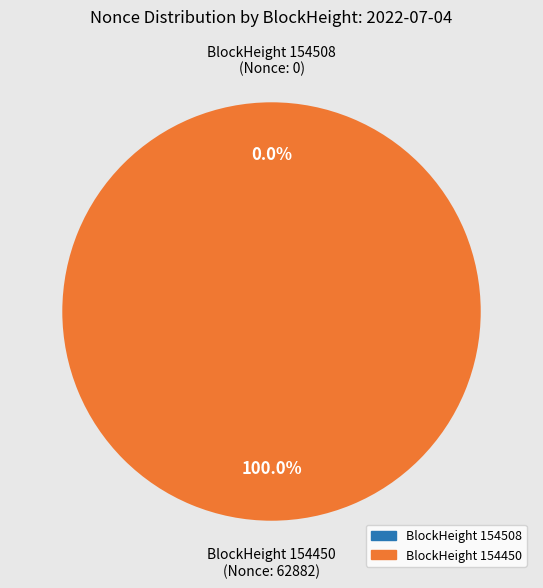

To the nearest percent, what portion does 154450 represent?

100%